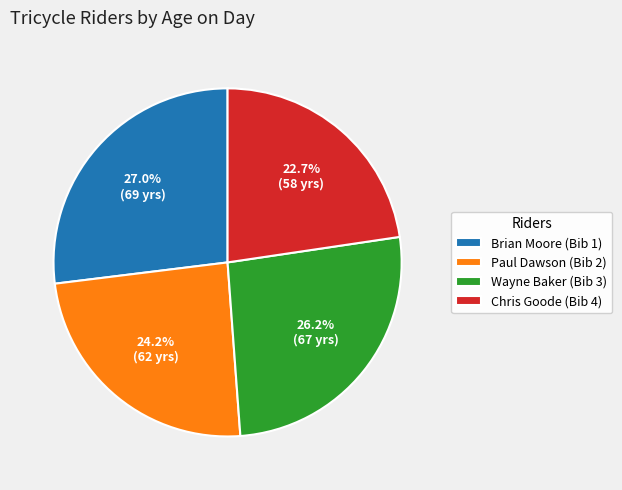

Is there any slice that represents more than half of the pie?

No